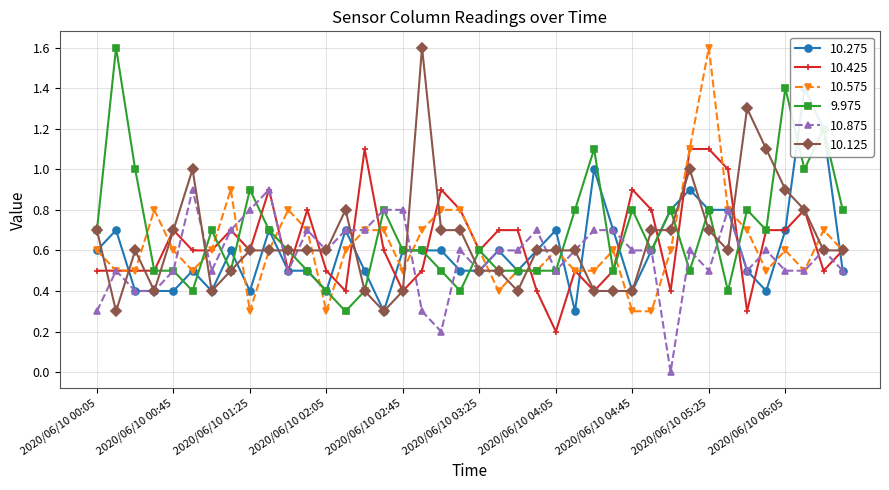

True or false: 10.575 has more than 2 interior local peaks.

True